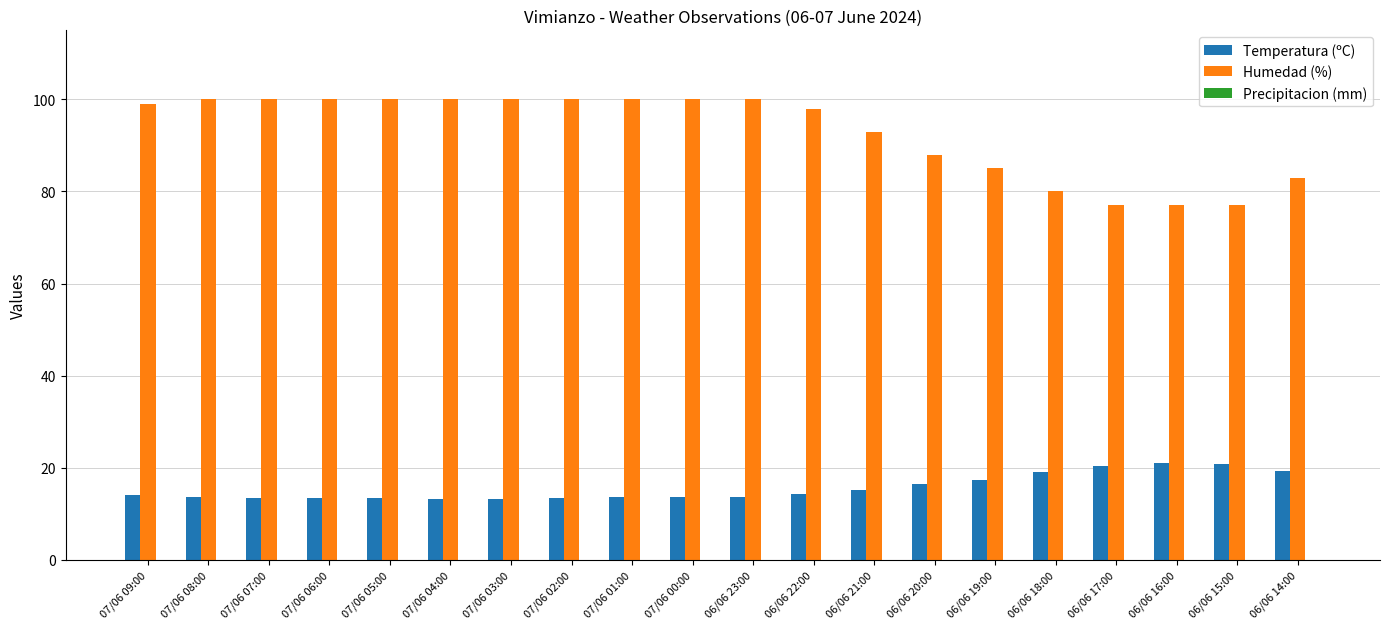

List the series in order of their peak value, lowest first.

Temperatura (ºC), Humedad (%)